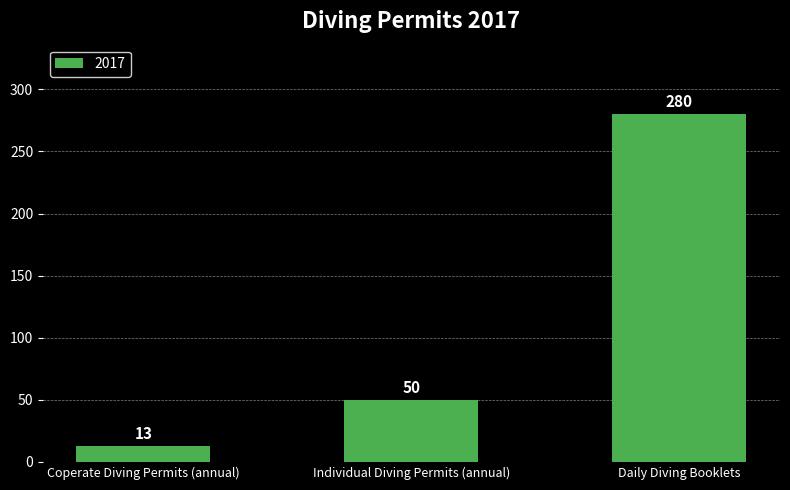

The value at Individual Diving Permits (annual) is 50. True or false?

True